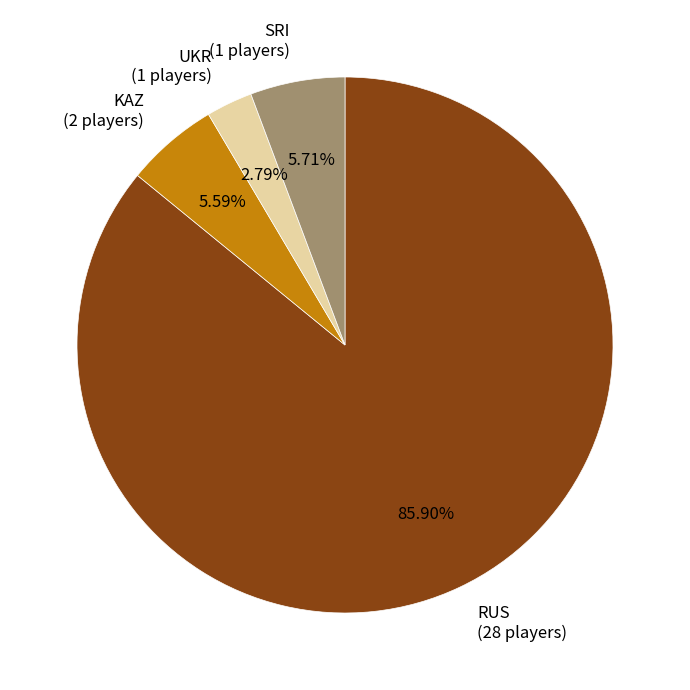

Combined, do RUS (28 players) and UKR (1 players) account for over 50%?

Yes